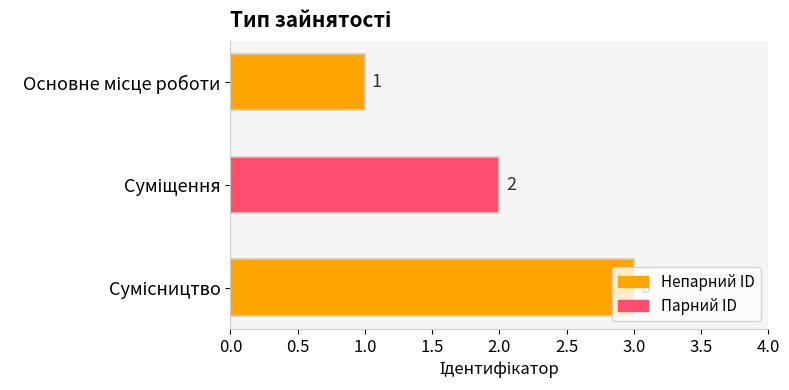

What is the sum of all values?

6